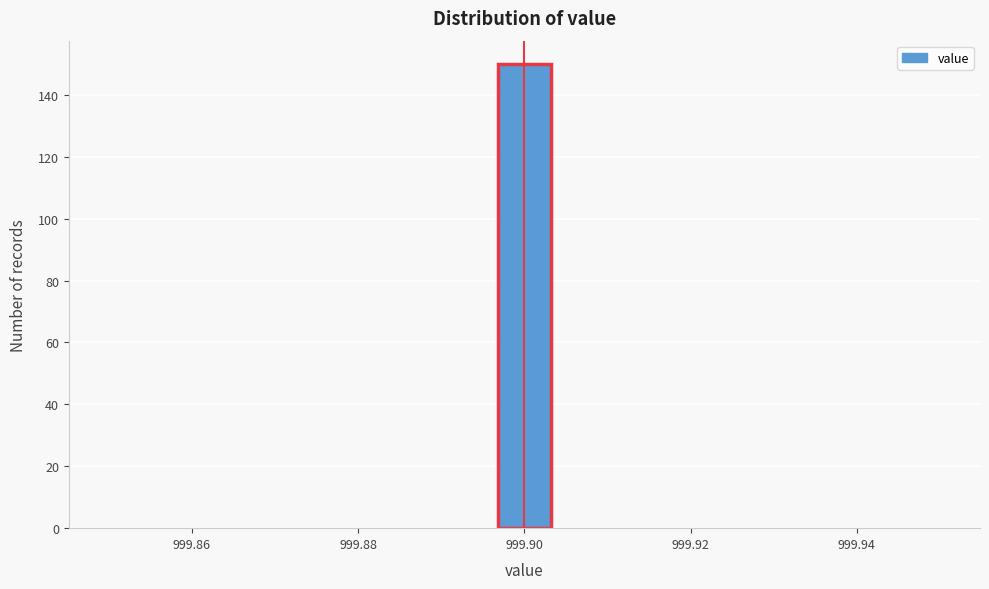

Read against the x-axis, roughly where is the centre of the tallest bar?

999.900